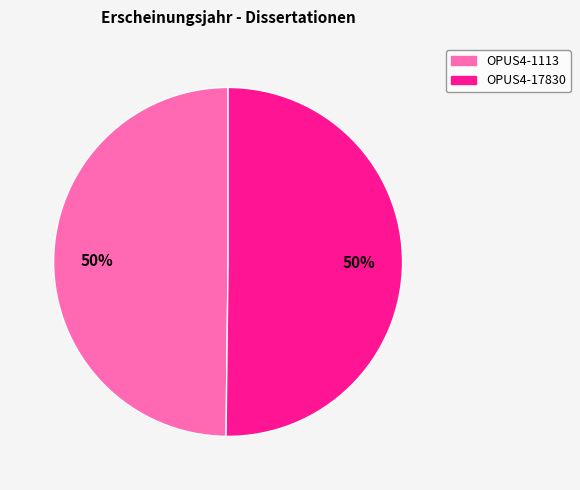

To the nearest percent, what is the combined percentage of OPUS4-1113 and OPUS4-17830?

100%